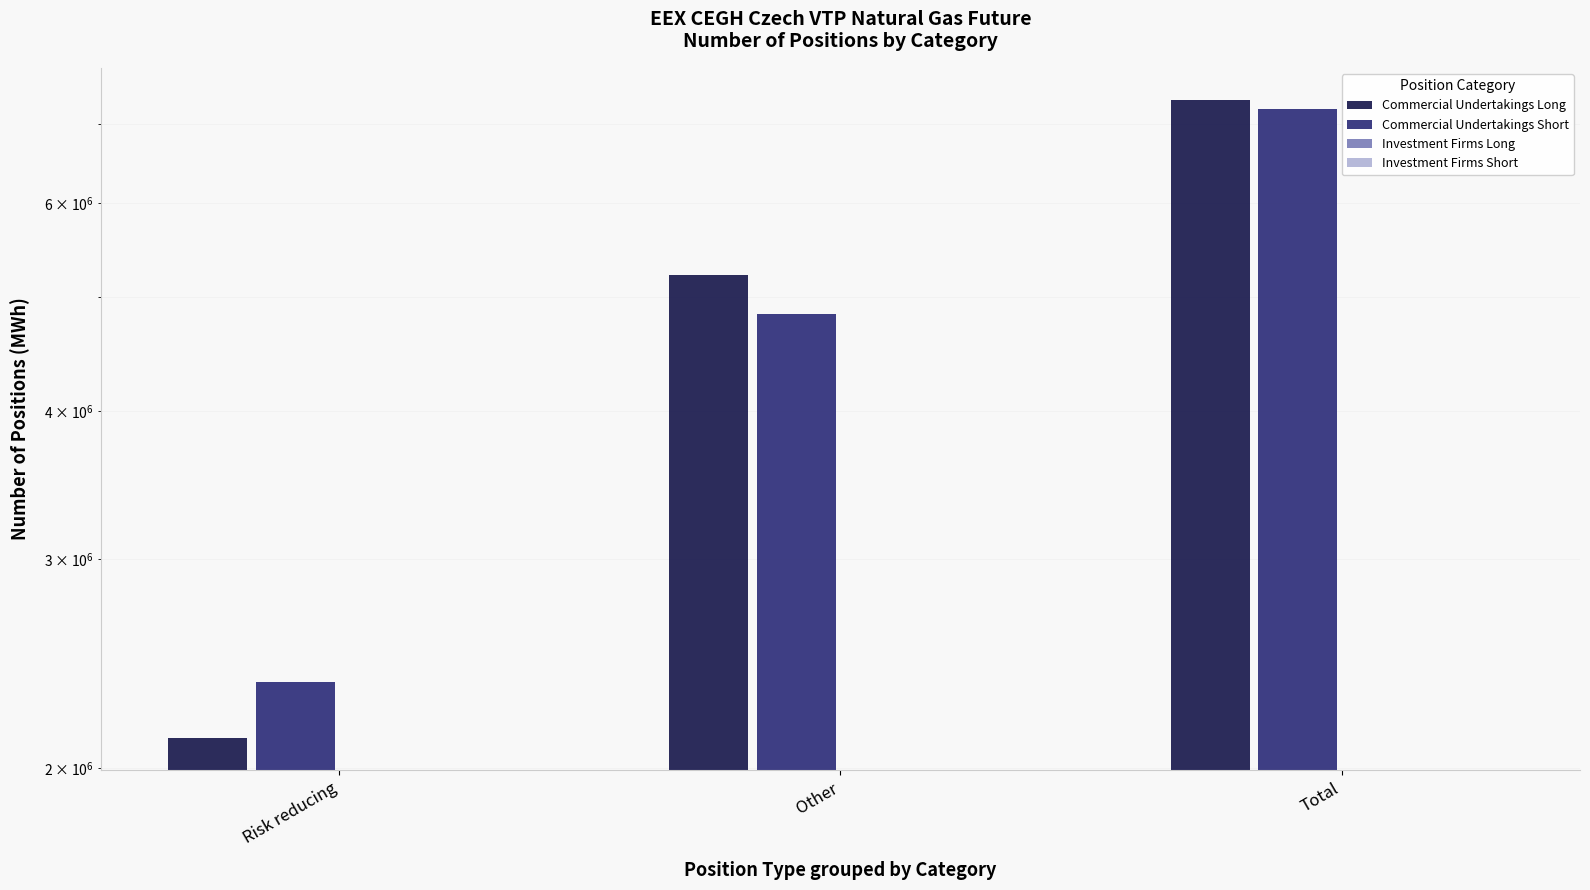

The value of Commercial Undertakings Short at Risk reducing is 4192959. True or false?

False